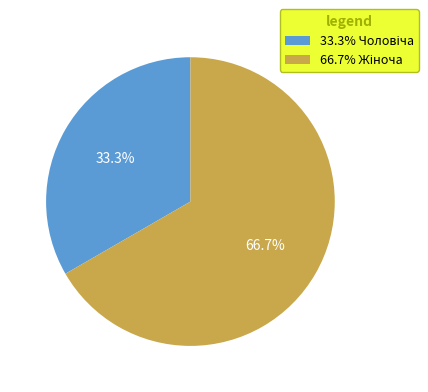

Count the number of slices in the pie.

2